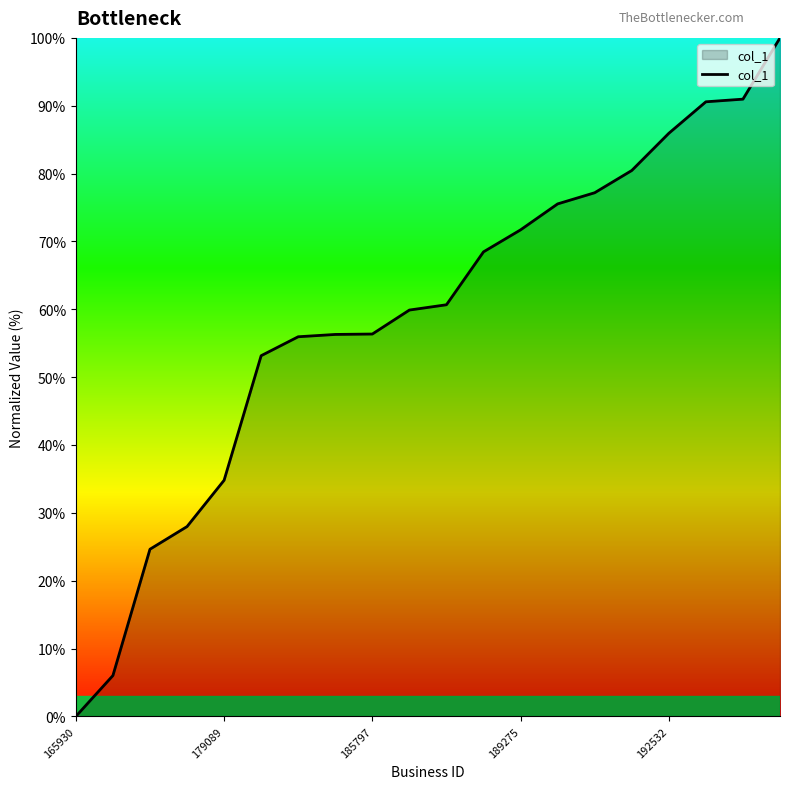

What is the greatest value displayed?

100.0